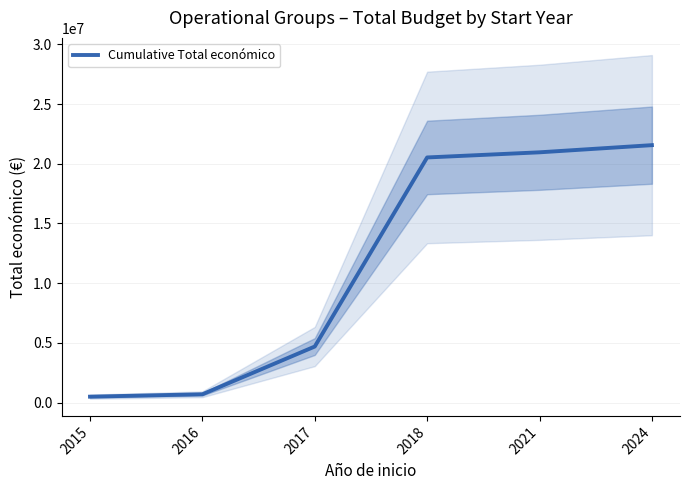

What is the average value?

11488474